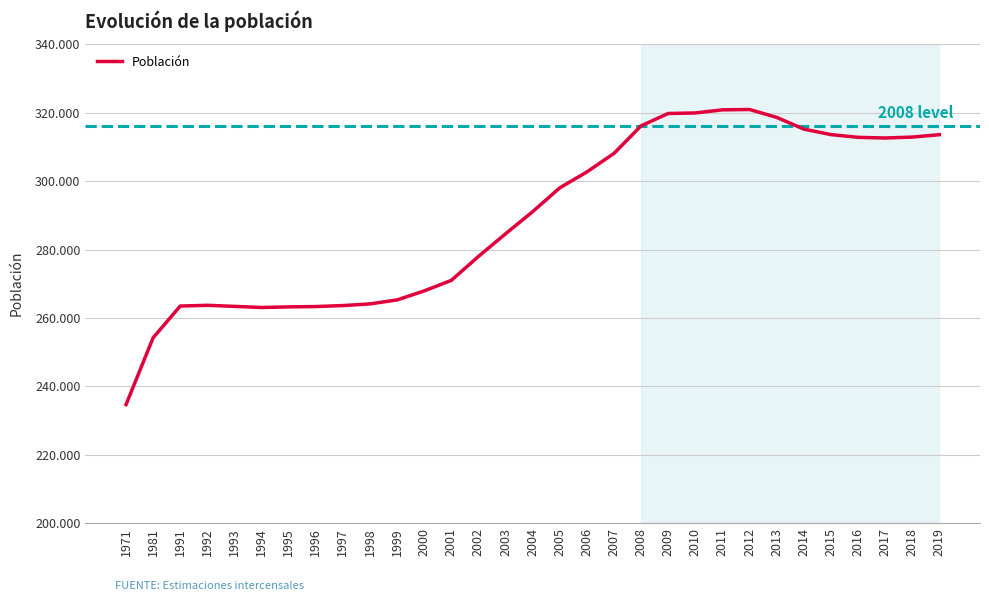

True or false: the data shows 263331.0 at 1996.

True